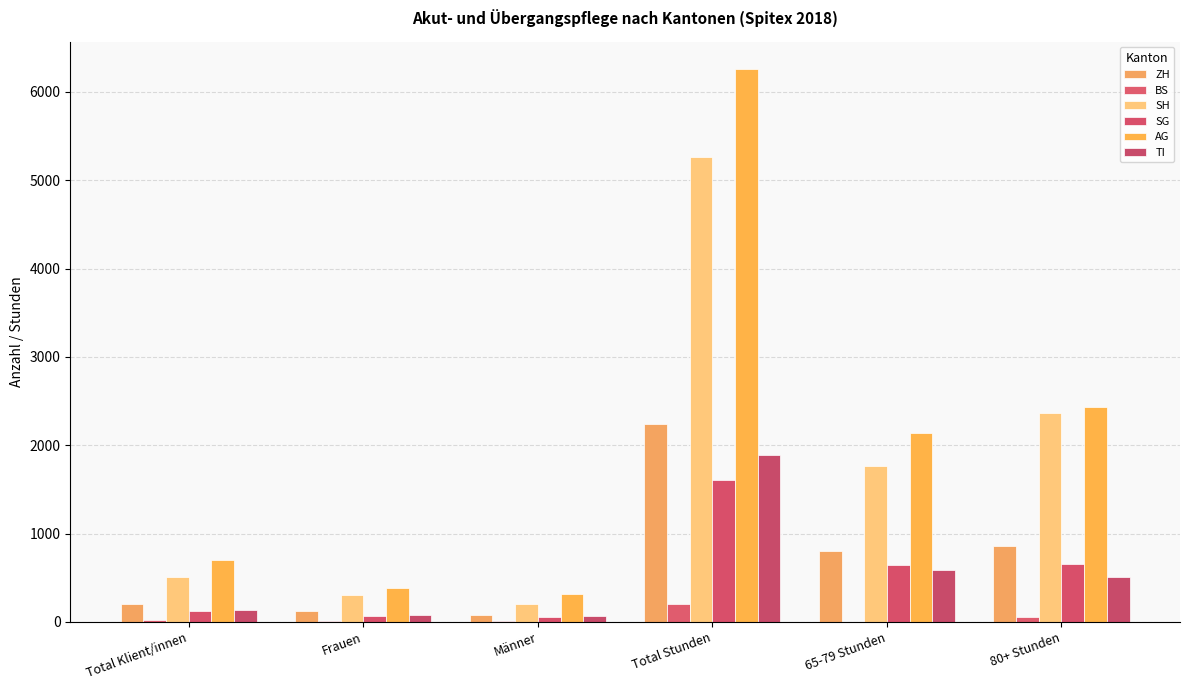

What is the average value of the TI series?

545